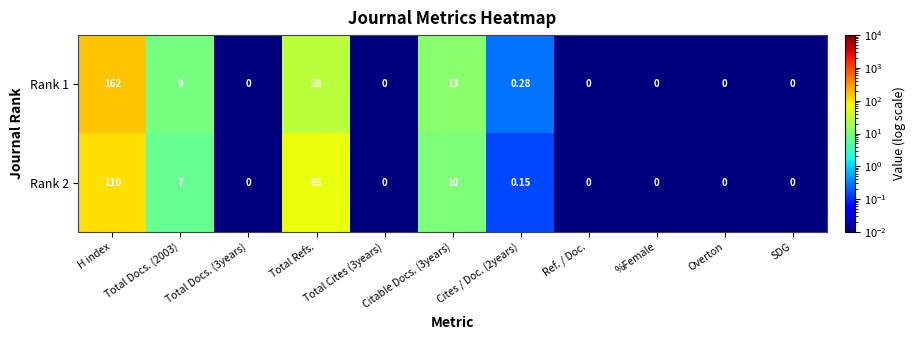

At which label is Rank 1 closest to 81?

Total Refs.